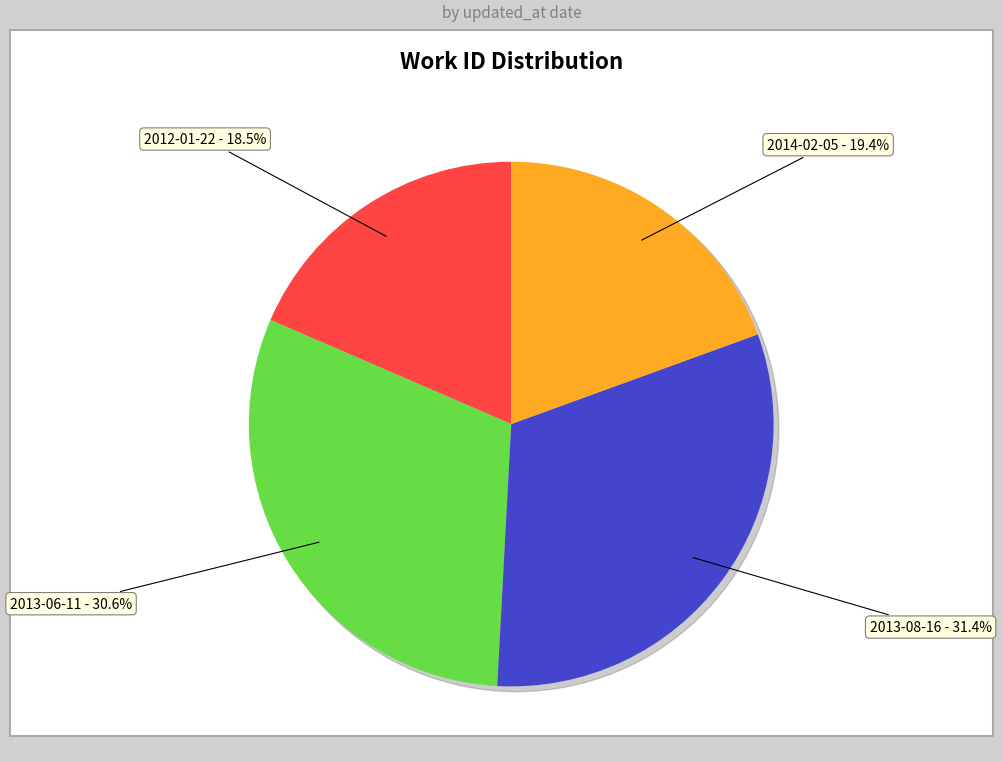

What is the smallest slice in the pie chart?

2012-01-22